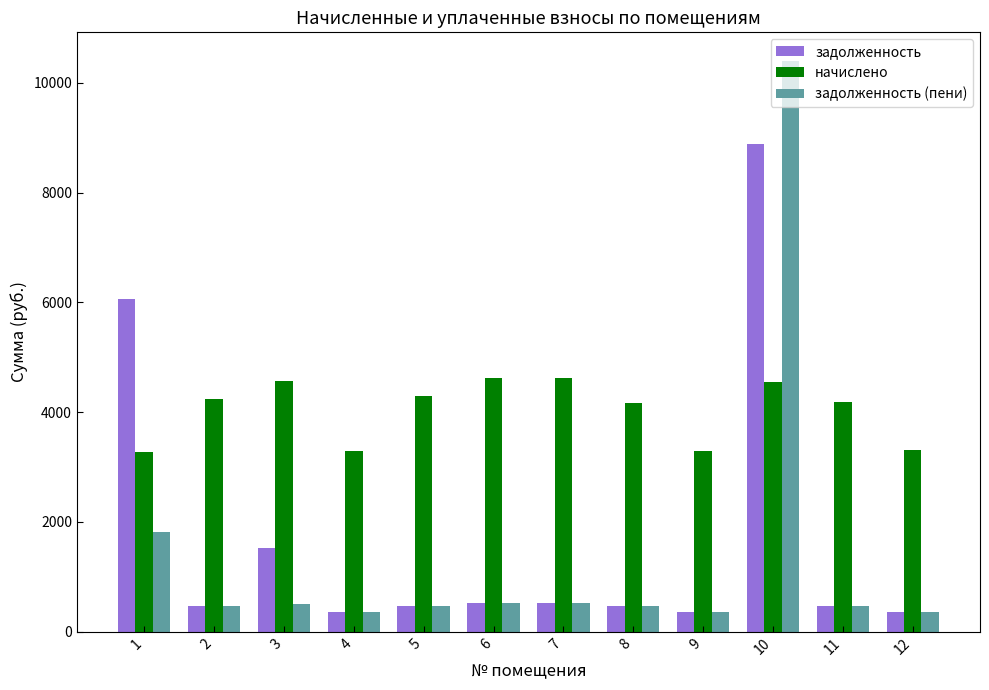

List the series in order of their peak value, lowest first.

начислено, задолженность, задолженность (пени)